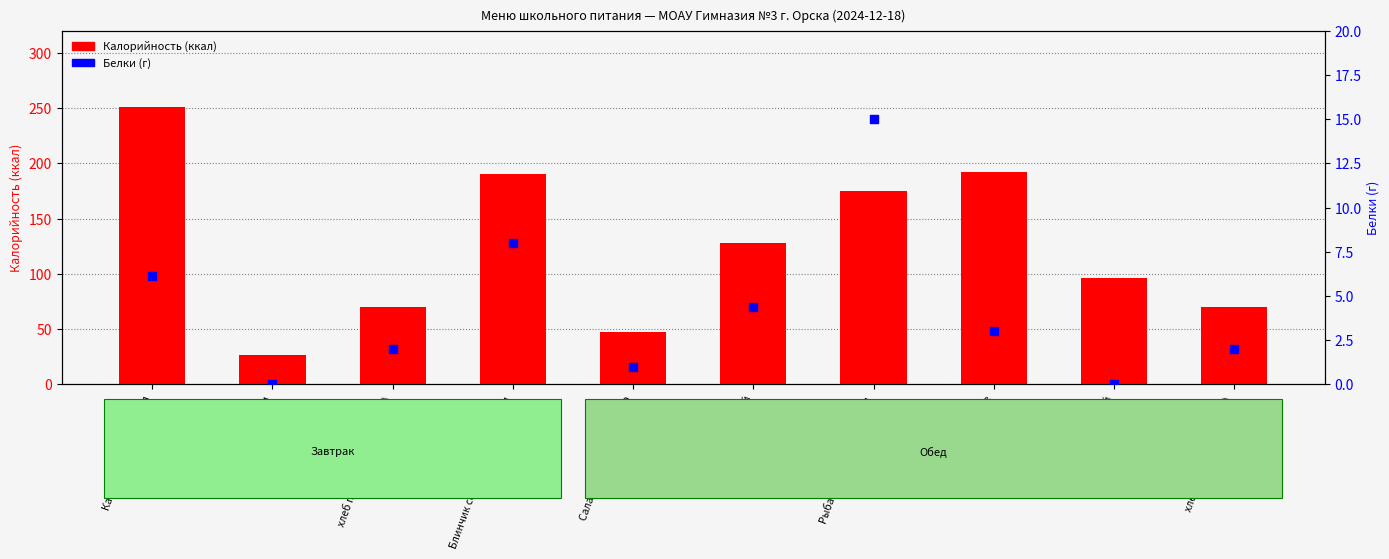

At how many categories does at least one series exceed 39?

9